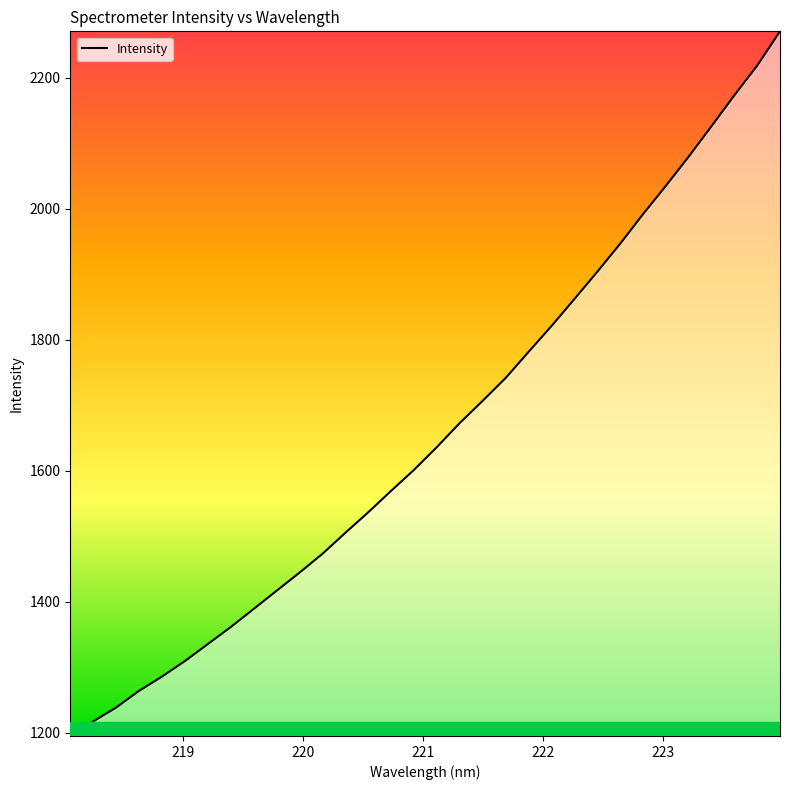

Does the chart have visible grid lines?

No